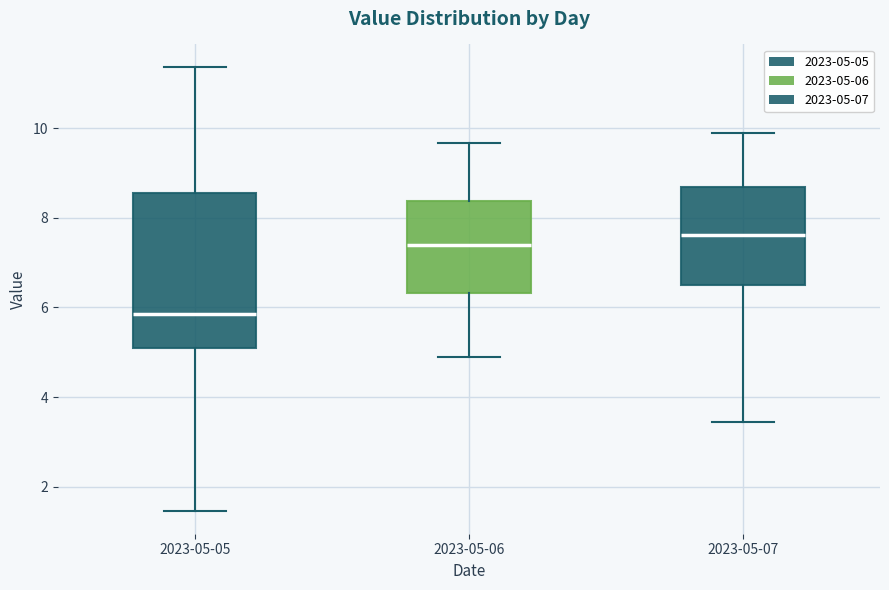

Reading left to right, read every box against the y-axis: the position of its median line, the range the box covers, and the ends of its whiskers. The values are not printed on the chart, so give them approximately, as read against the axis.

2023-05-05: median 5.8, box 5.0 to 8.6, whiskers 1.4 to 11.4
2023-05-06: median 7.4, box 6.4 to 8.4, whiskers 4.8 to 9.6
2023-05-07: median 7.6, box 6.6 to 8.6, whiskers 3.4 to 9.8